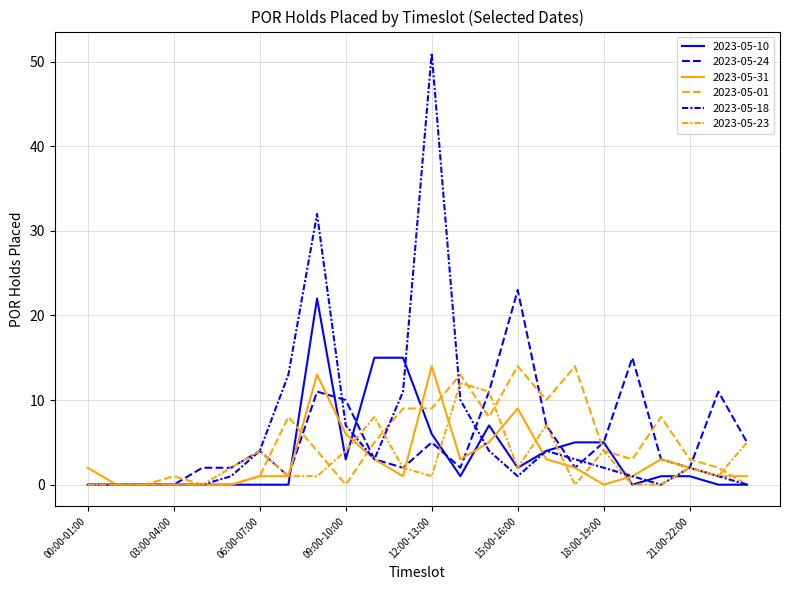

Reading left to right, what are all the values shown in this chart?

2023-05-10: 00:00-01:00=0	01:00-02:00=0	02:00-03:00=0	03:00-04:00=0	04:00-05:00=0	05:00-06:00=0	06:00-07:00=0	07:00-08:00=0	08:00-09:00=22	09:00-10:00=3	10:00-11:00=15	11:00-12:00=15	12:00-13:00=6	13:00-14:00=1	14:00-15:00=7	15:00-16:00=2	16:00-17:00=4	17:00-18:00=5	18:00-19:00=5	19:00-20:00=0	20:00-21:00=1	21:00-22:00=1	22:00-23:00=0	23:00-24:00=0
2023-05-24: 00:00-01:00=0	01:00-02:00=0	02:00-03:00=0	03:00-04:00=0	04:00-05:00=2	05:00-06:00=2	06:00-07:00=4	07:00-08:00=1	08:00-09:00=11	09:00-10:00=10	10:00-11:00=3	11:00-12:00=2	12:00-13:00=5	13:00-14:00=2	14:00-15:00=11	15:00-16:00=23	16:00-17:00=7	17:00-18:00=2	18:00-19:00=5	19:00-20:00=15	20:00-21:00=3	21:00-22:00=2	22:00-23:00=11	23:00-24:00=5
2023-05-31: 00:00-01:00=2	01:00-02:00=0	02:00-03:00=0	03:00-04:00=0	04:00-05:00=0	05:00-06:00=0	06:00-07:00=1	07:00-08:00=1	08:00-09:00=13	09:00-10:00=6	10:00-11:00=3	11:00-12:00=1	12:00-13:00=14	13:00-14:00=3	14:00-15:00=5	15:00-16:00=9	16:00-17:00=3	17:00-18:00=2	18:00-19:00=0	19:00-20:00=1	20:00-21:00=3	21:00-22:00=2	22:00-23:00=1	23:00-24:00=1
2023-05-01: 00:00-01:00=0	01:00-02:00=0	02:00-03:00=0	03:00-04:00=1	04:00-05:00=0	05:00-06:00=0	06:00-07:00=1	07:00-08:00=8	08:00-09:00=4	09:00-10:00=0	10:00-11:00=5	11:00-12:00=9	12:00-13:00=9	13:00-14:00=13	14:00-15:00=8	15:00-16:00=14	16:00-17:00=10	17:00-18:00=14	18:00-19:00=4	19:00-20:00=3	20:00-21:00=8	21:00-22:00=3	22:00-23:00=2	23:00-24:00=0
2023-05-18: 00:00-01:00=0	01:00-02:00=0	02:00-03:00=0	03:00-04:00=0	04:00-05:00=0	05:00-06:00=1	06:00-07:00=4	07:00-08:00=13	08:00-09:00=32	09:00-10:00=7	10:00-11:00=3	11:00-12:00=11	12:00-13:00=51	13:00-14:00=10	14:00-15:00=4	15:00-16:00=1	16:00-17:00=4	17:00-18:00=3	18:00-19:00=2	19:00-20:00=1	20:00-21:00=0	21:00-22:00=2	22:00-23:00=1	23:00-24:00=0
2023-05-23: 00:00-01:00=0	01:00-02:00=0	02:00-03:00=0	03:00-04:00=0	04:00-05:00=0	05:00-06:00=2	06:00-07:00=4	07:00-08:00=1	08:00-09:00=1	09:00-10:00=4	10:00-11:00=8	11:00-12:00=2	12:00-13:00=1	13:00-14:00=12	14:00-15:00=11	15:00-16:00=2	16:00-17:00=7	17:00-18:00=0	18:00-19:00=4	19:00-20:00=0	20:00-21:00=0	21:00-22:00=2	22:00-23:00=1	23:00-24:00=5